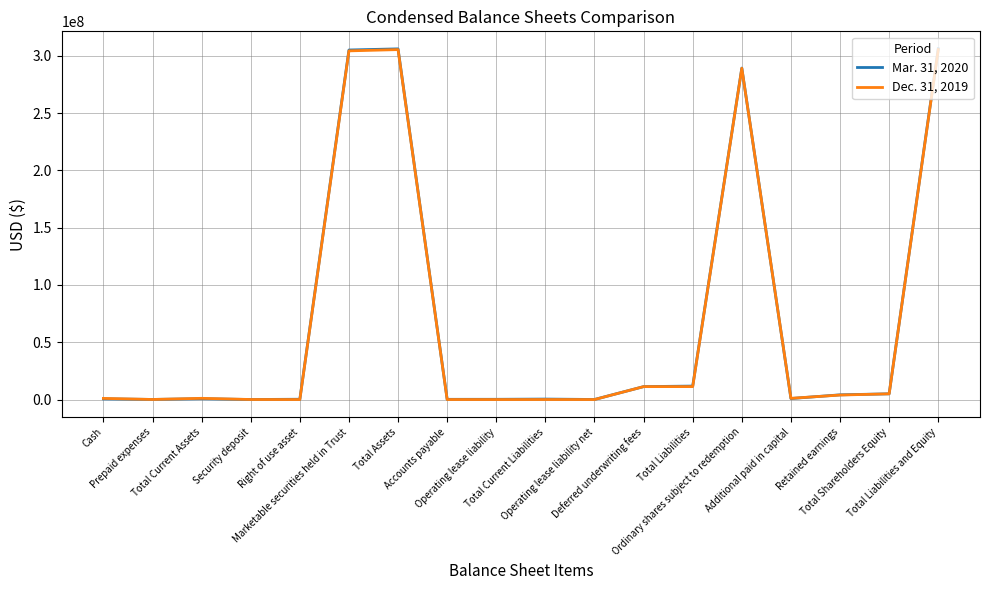

What is the maximum value shown in the chart?

306028728